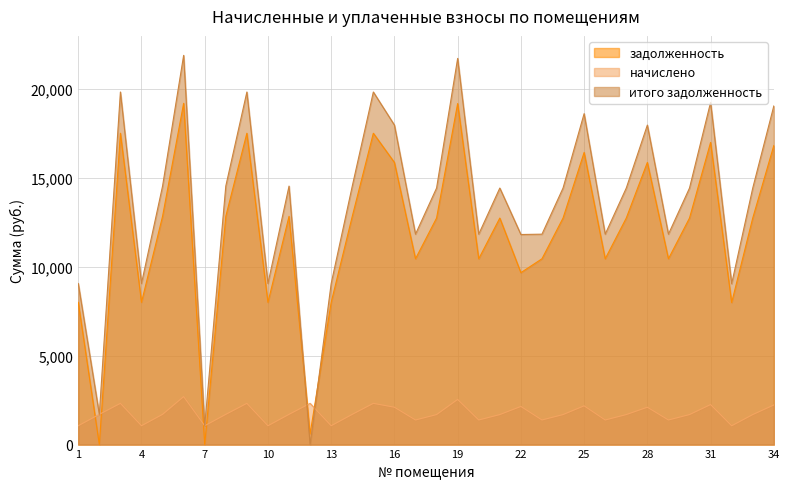

How many intersections are there between итого задолженность and начислено?

2